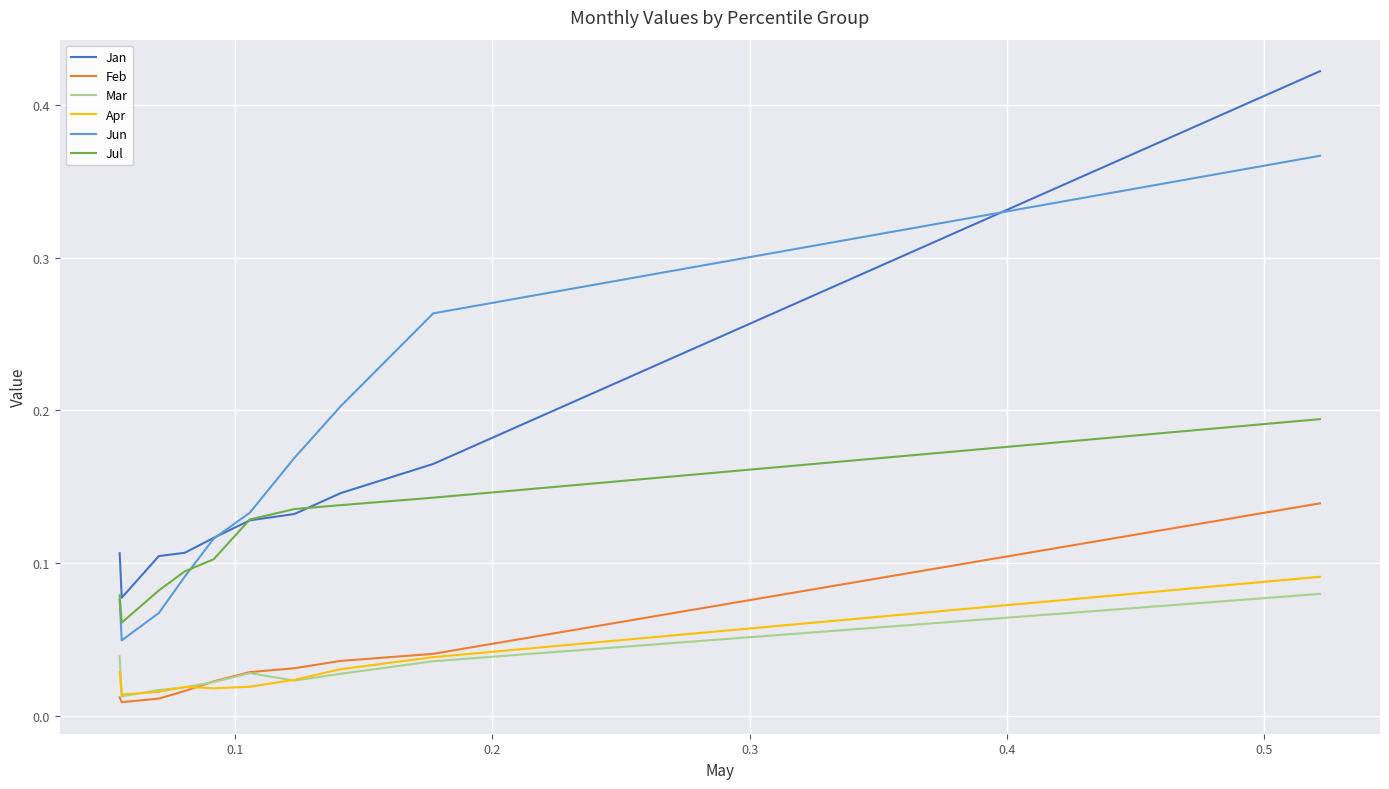

Which series has the widest spread of values?

Jan